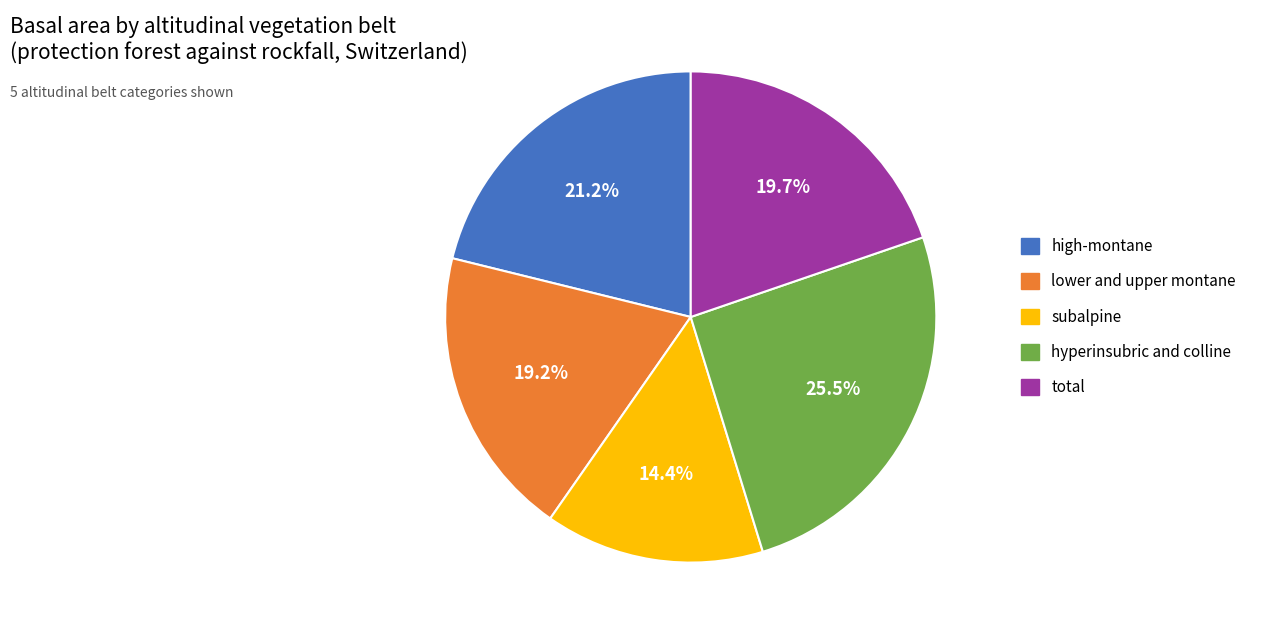

To the nearest percent, what is the average slice percentage?

20%